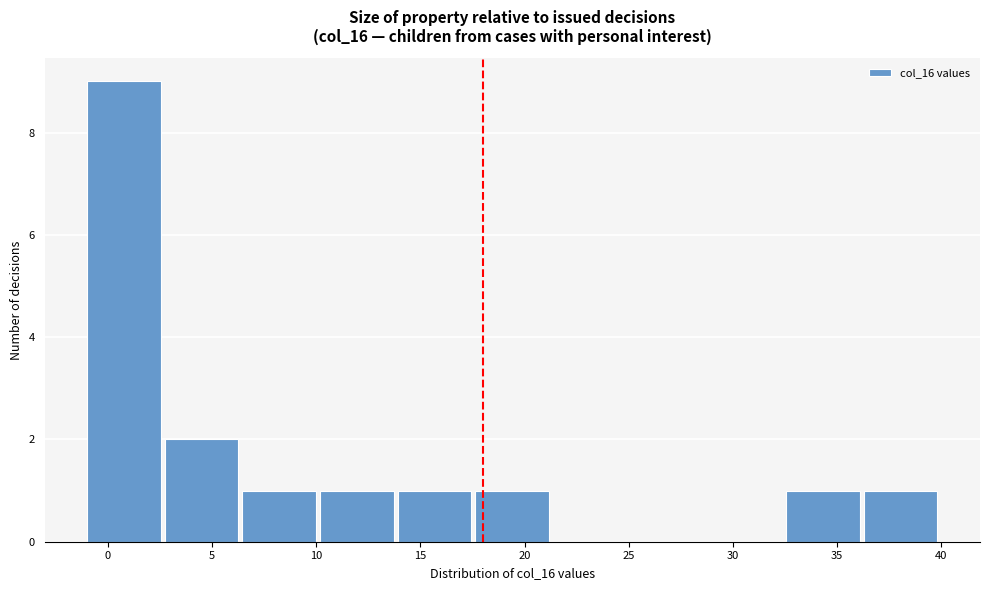

What is the height of the bar covering 17.5 to 21.5 on the x-axis? Neither the bar edges nor the heights are printed on the chart, so give them approximately, as read against the axes.

1